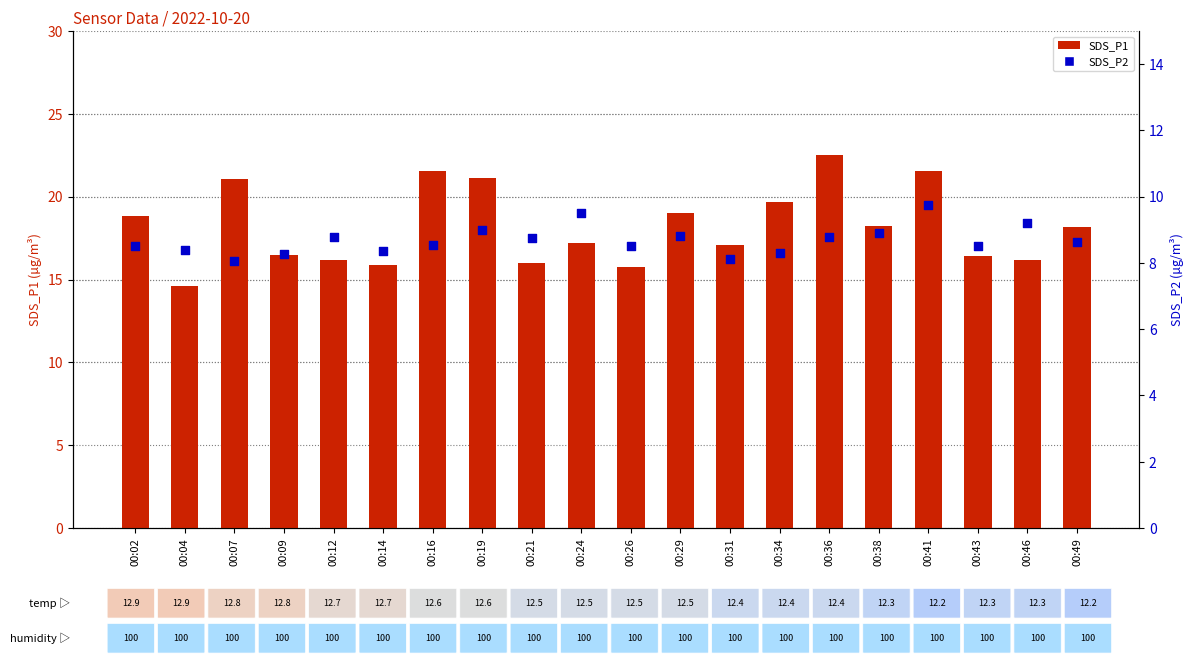

Which series contains the lowest Y value?

SDS_P2